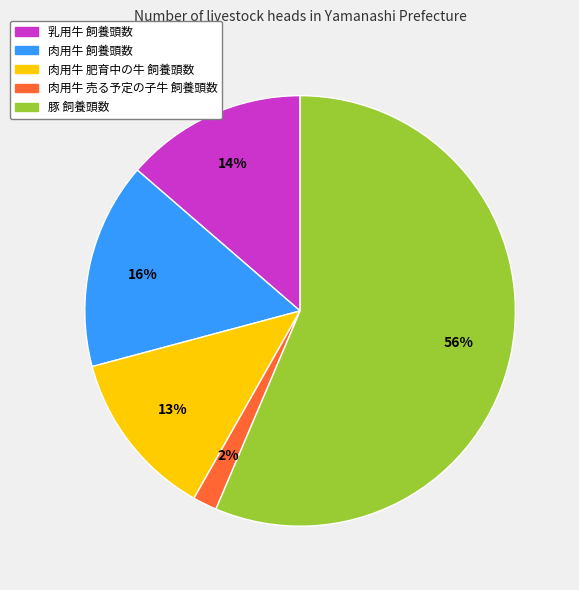

To the nearest percent, what is the average slice percentage?

20%